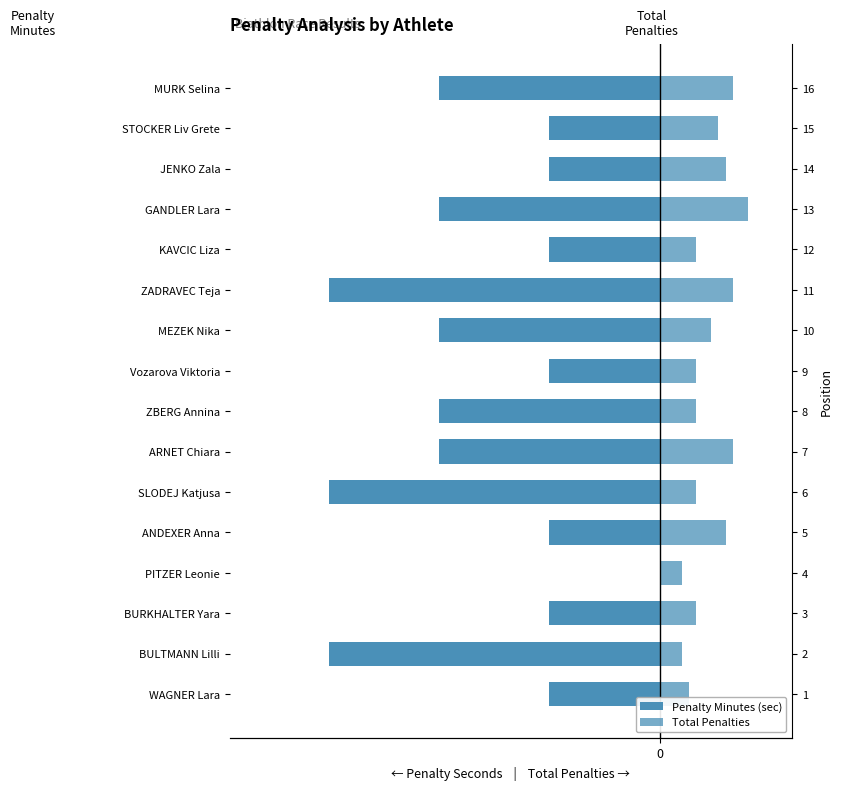

What is the difference between the highest and lowest values at BULTMANN Lilli?

48